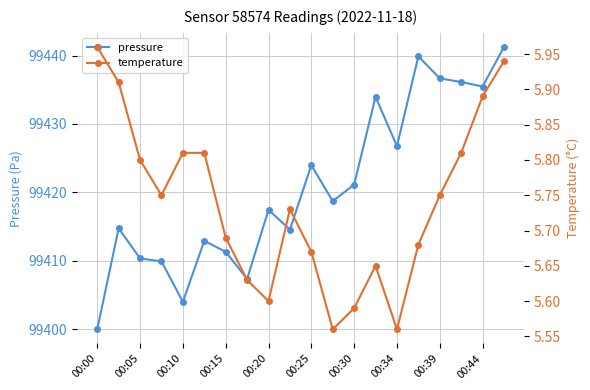

What is the value of the temperature point at the 3rd from the left?

5.8